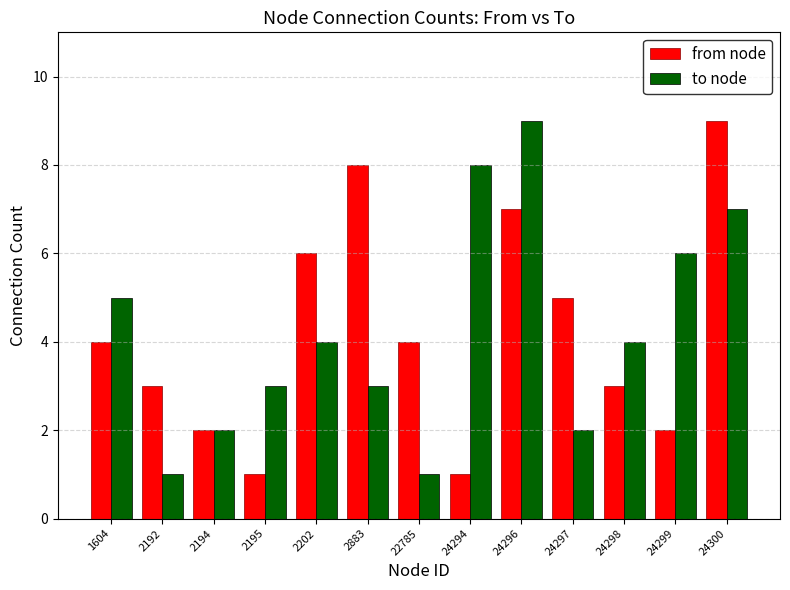

The from node series shows 6 at 2202. True or false?

True